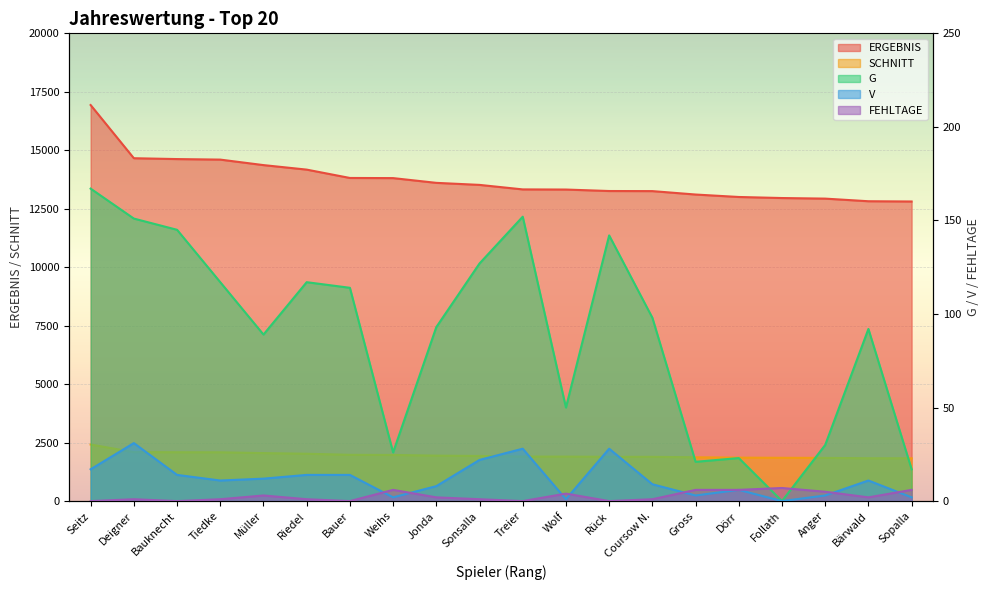

What is the total value across all series at Jonda?

15654